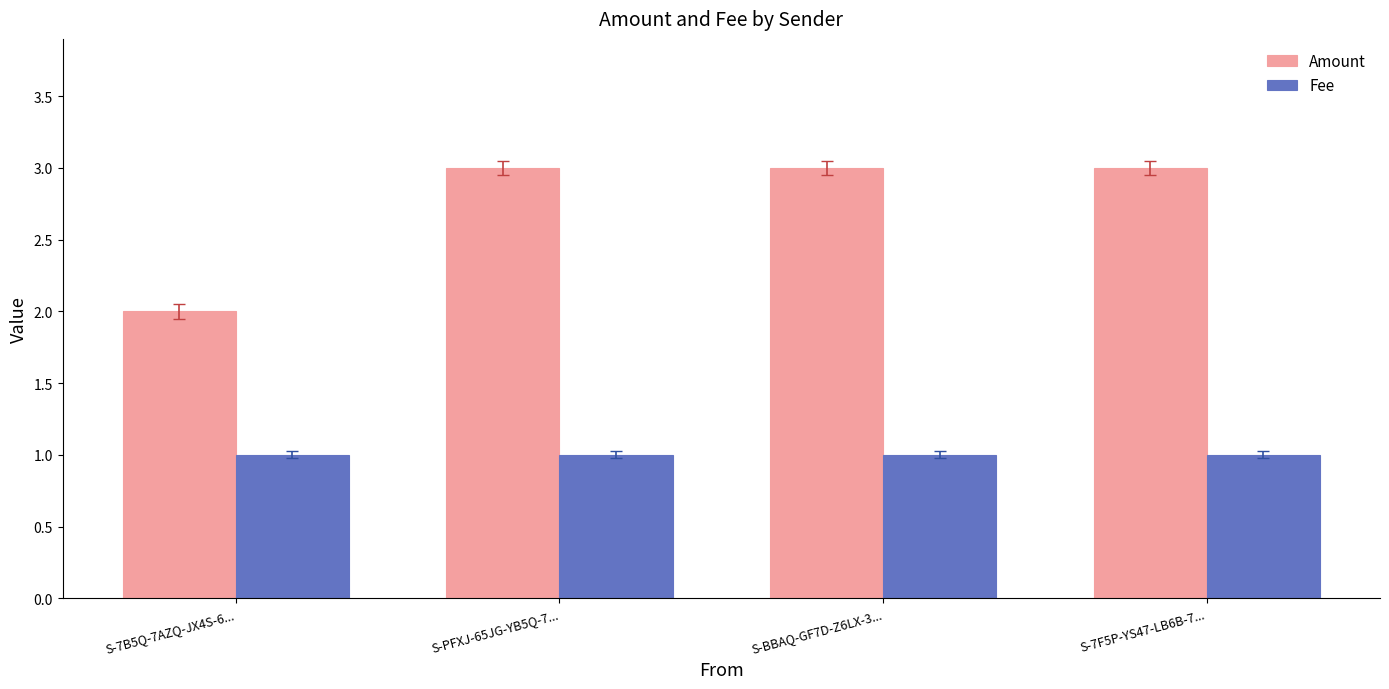

Reading left to right, extract all data points from this chart.

Amount: S-7B5Q-7AZQ-JX4S-6...=2.0	S-PFXJ-65JG-YB5Q-7...=3.0	S-BBAQ-GF7D-Z6LX-3...=3.0	S-7F5P-YS47-LB6B-7...=3.0
Fee: S-7B5Q-7AZQ-JX4S-6...=1.0	S-PFXJ-65JG-YB5Q-7...=1.0	S-BBAQ-GF7D-Z6LX-3...=1.0	S-7F5P-YS47-LB6B-7...=1.0